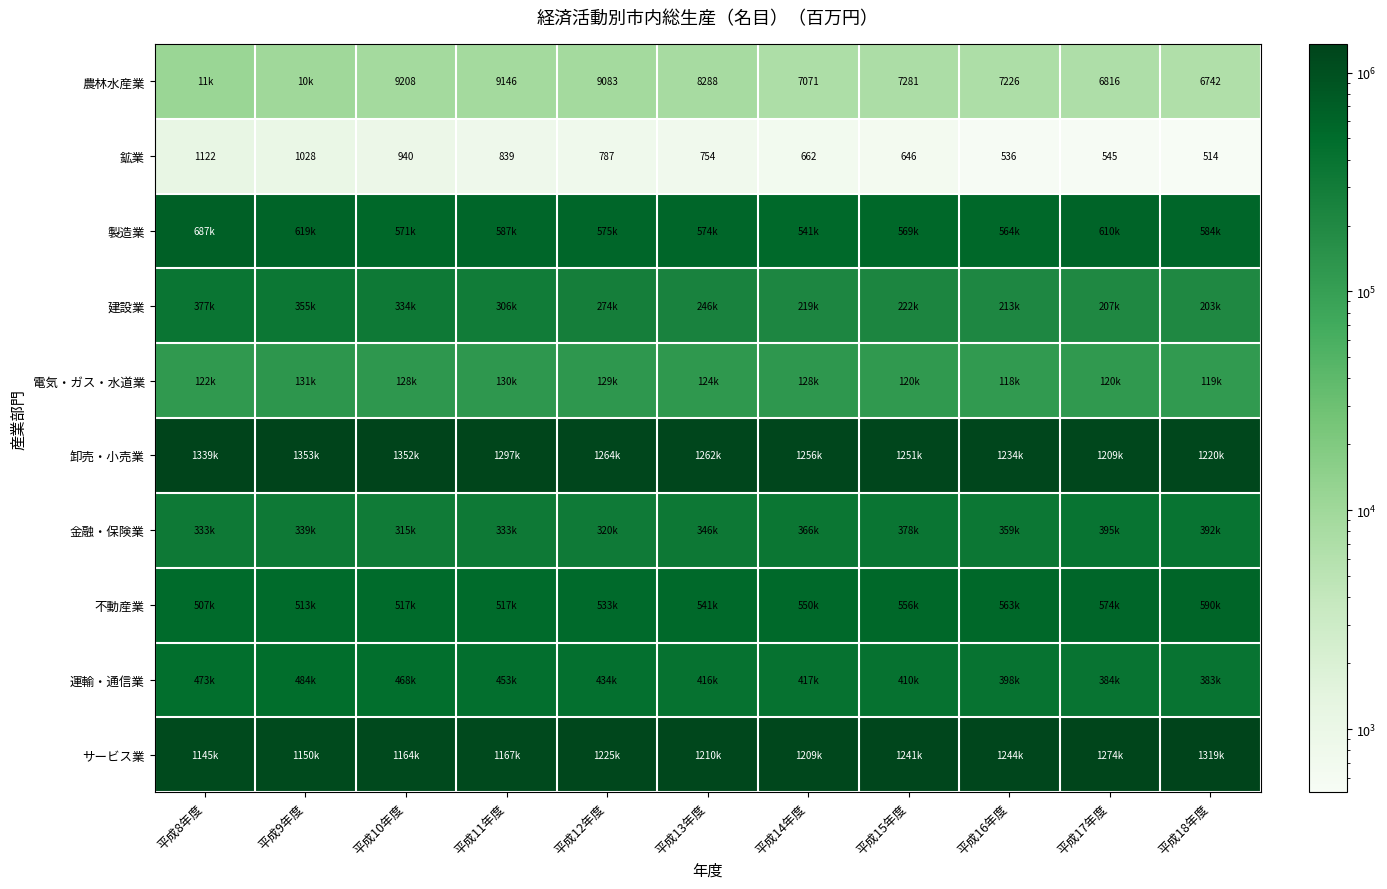

At 平成11年度, list the series in order from smallest to largest.

鉱業, 農林水産業, 電気・ガス・水道業, 建設業, 金融・保険業, 運輸・通信業, 不動産業, 製造業, サービス業, 卸売・小売業